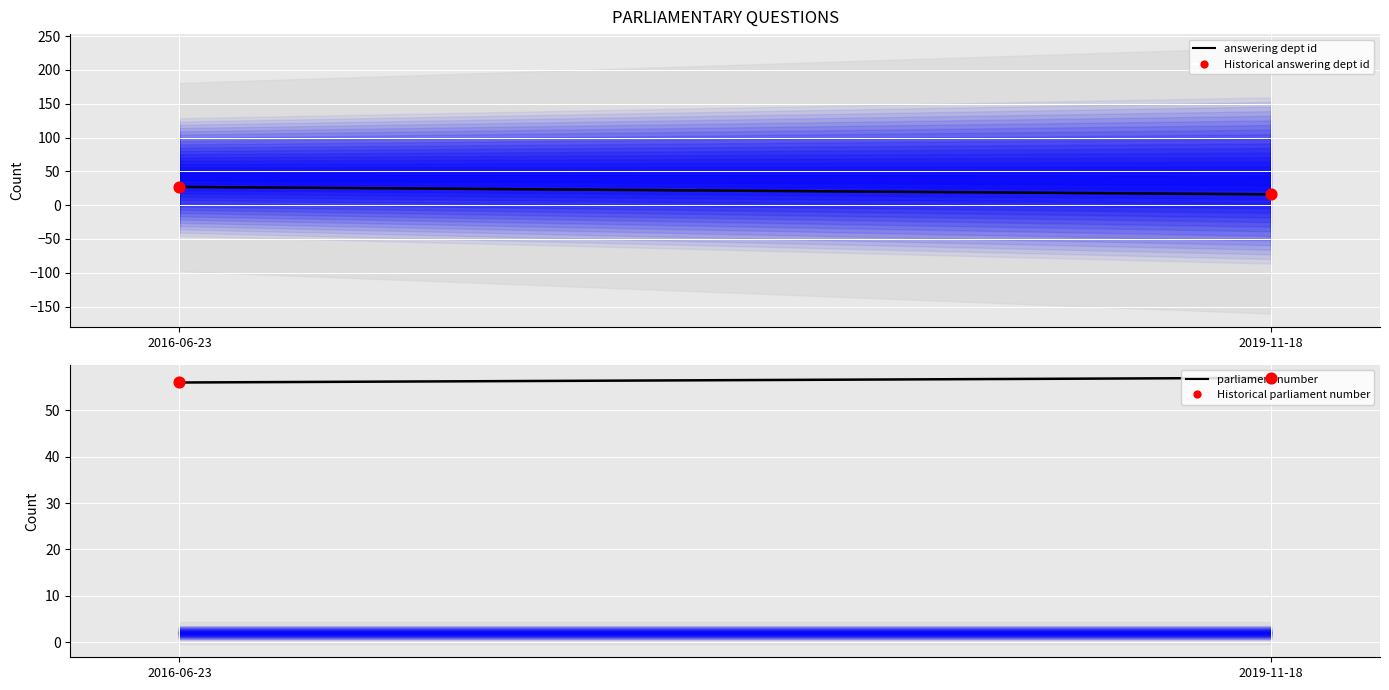

What are all the series names shown in the legend?

answering dept id, Historical answering dept id, parliament number, Historical parliament number